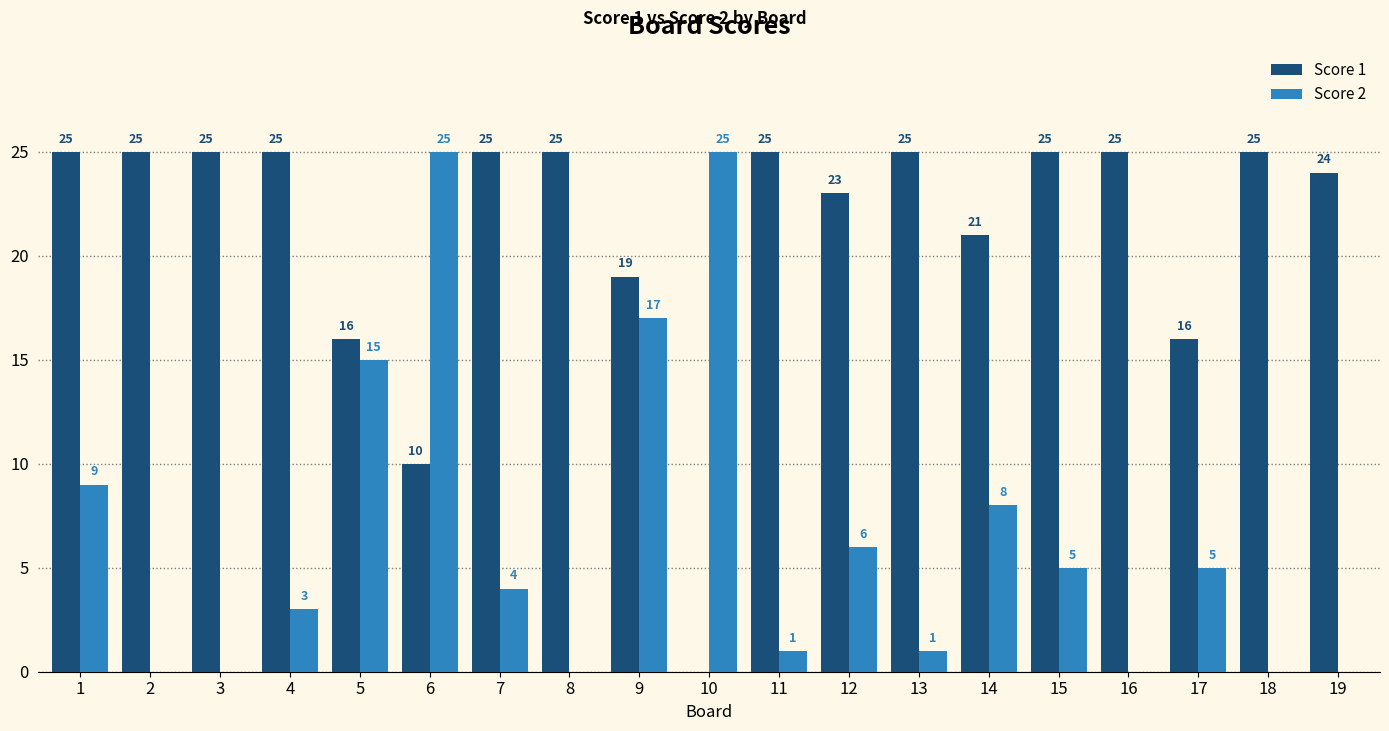

Is it true that Score 1 equals 26 at 5?

False